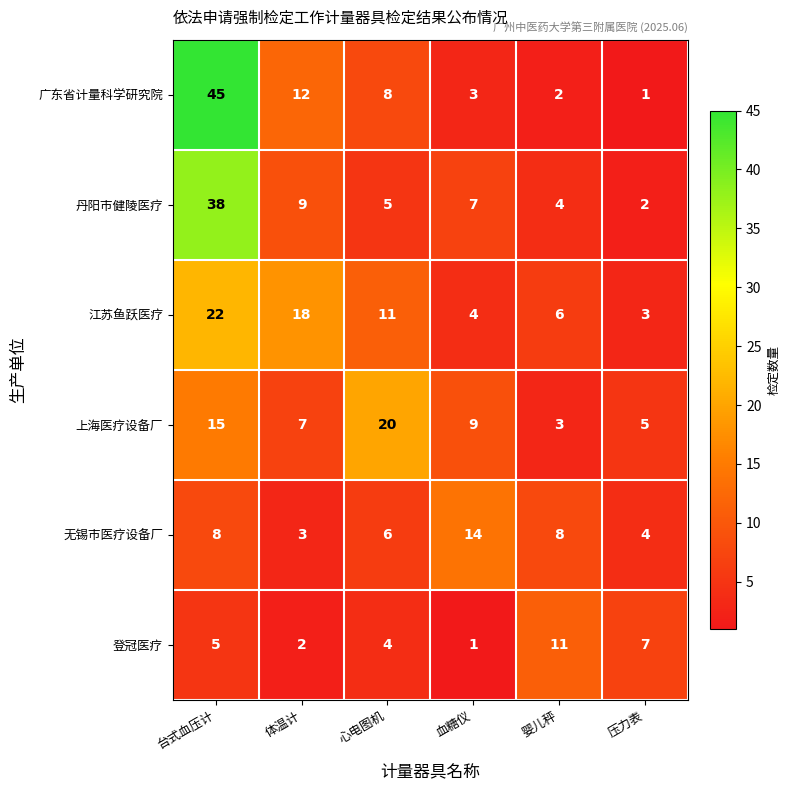

Rank the series at 婴儿秤 from highest to lowest value.

登冠医疗, 无锡市医疗设备厂, 江苏鱼跃医疗, 丹阳市健陵医疗, 上海医疗设备厂, 广东省计量科学研究院